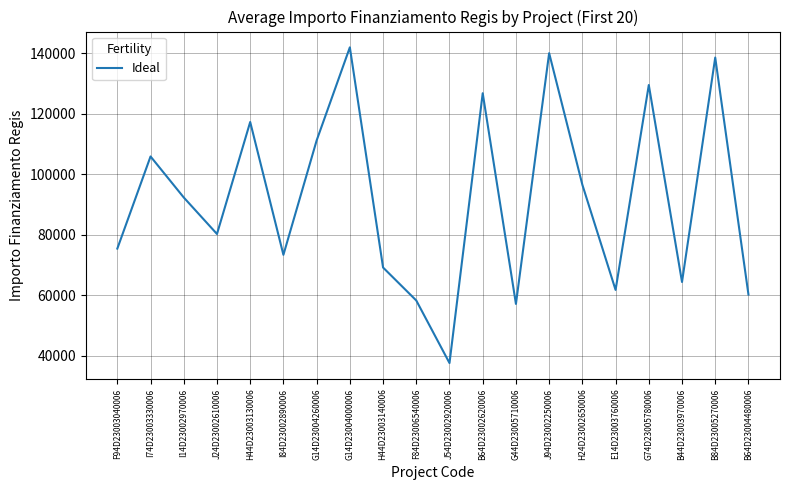

What is the greatest value displayed?

142004.3